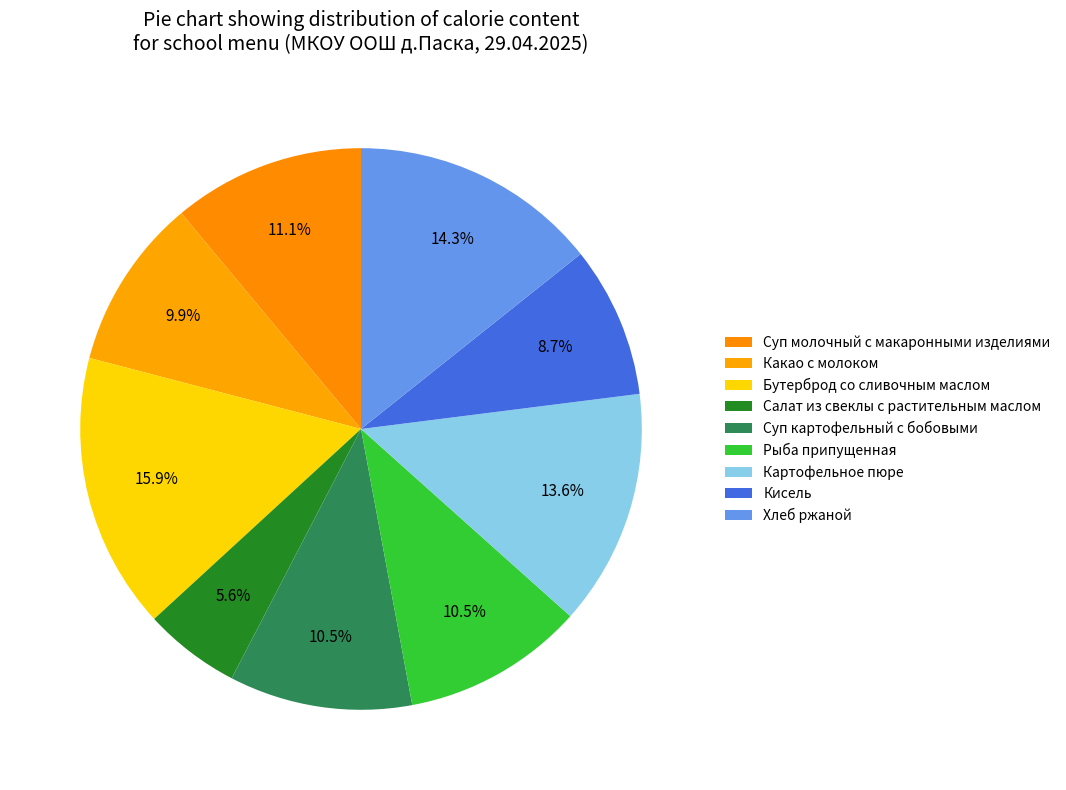

True or false: Хлеб ржаной accounts for 8% of the total.

False